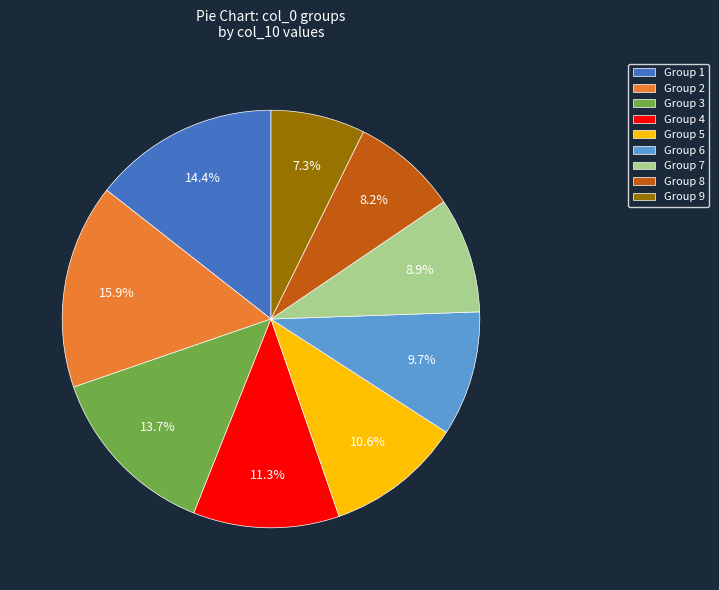

To the nearest percent, what is the average slice percentage?

11%